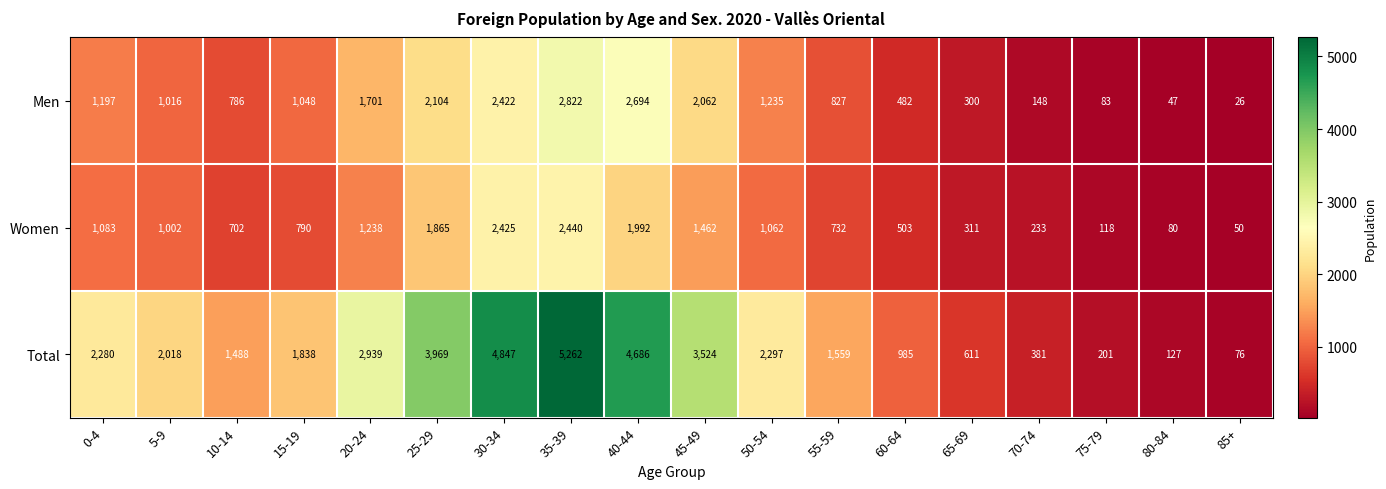

Rank the series at 40-44 from lowest to highest value.

Women, Men, Total